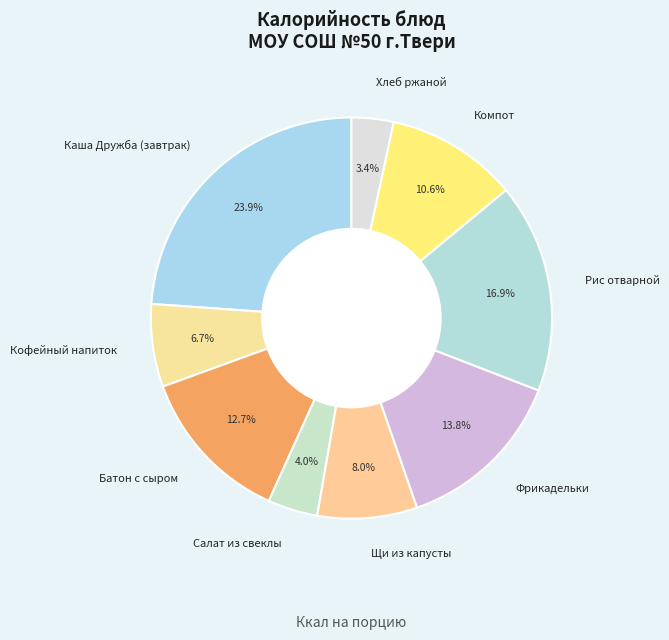

To the nearest percent, what portion does Фрикадельки represent?

14%